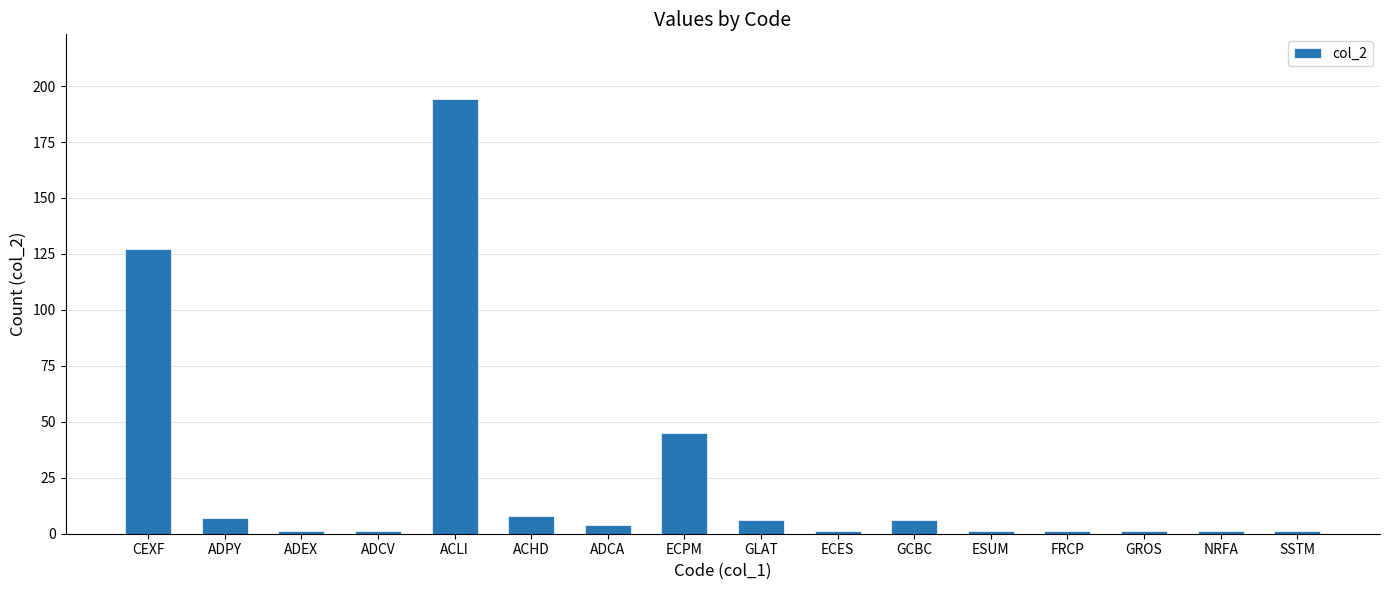

How many values are below 4?

8